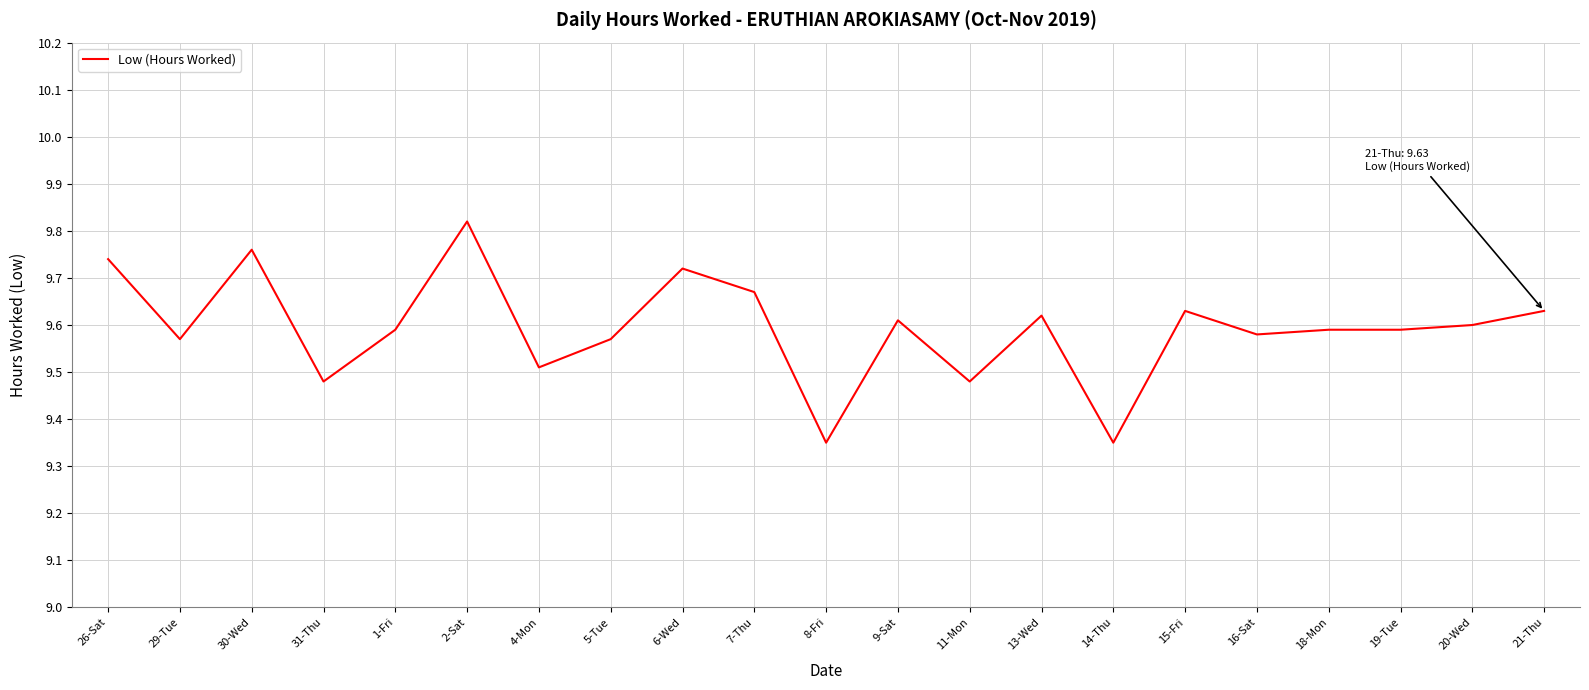

What is the ratio of the value at 6-Wed to the value at 15-Fri?

1.0